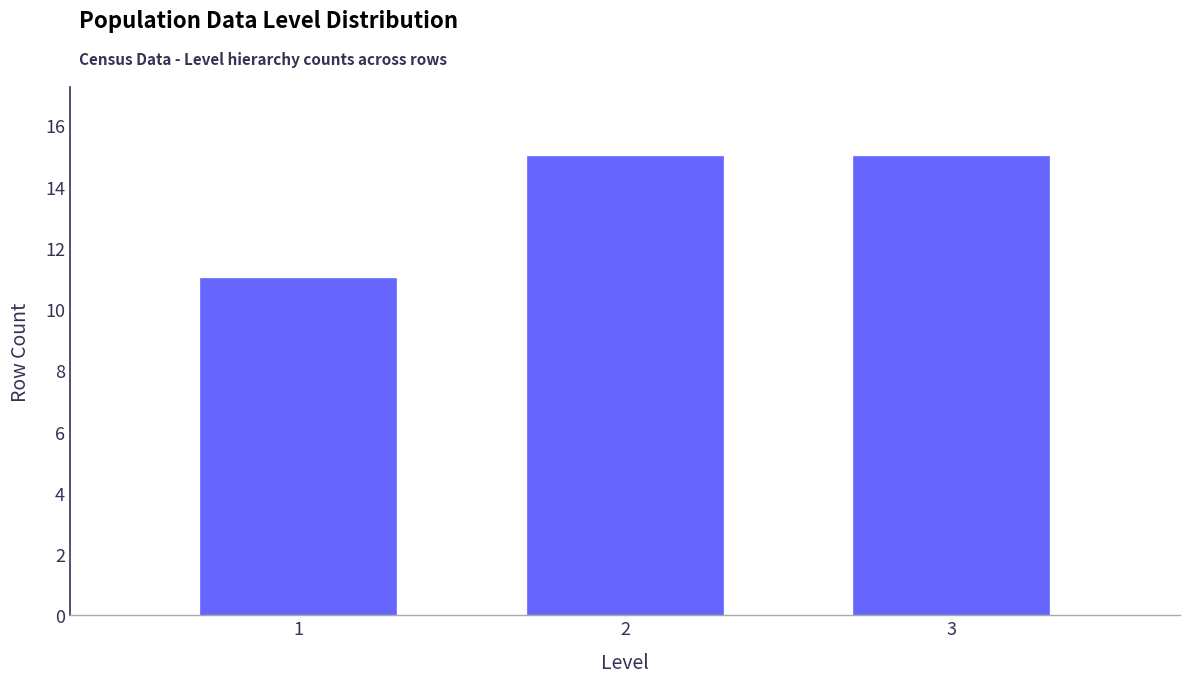

Reading right to left, what are all the values shown in this chart?

15	15	11